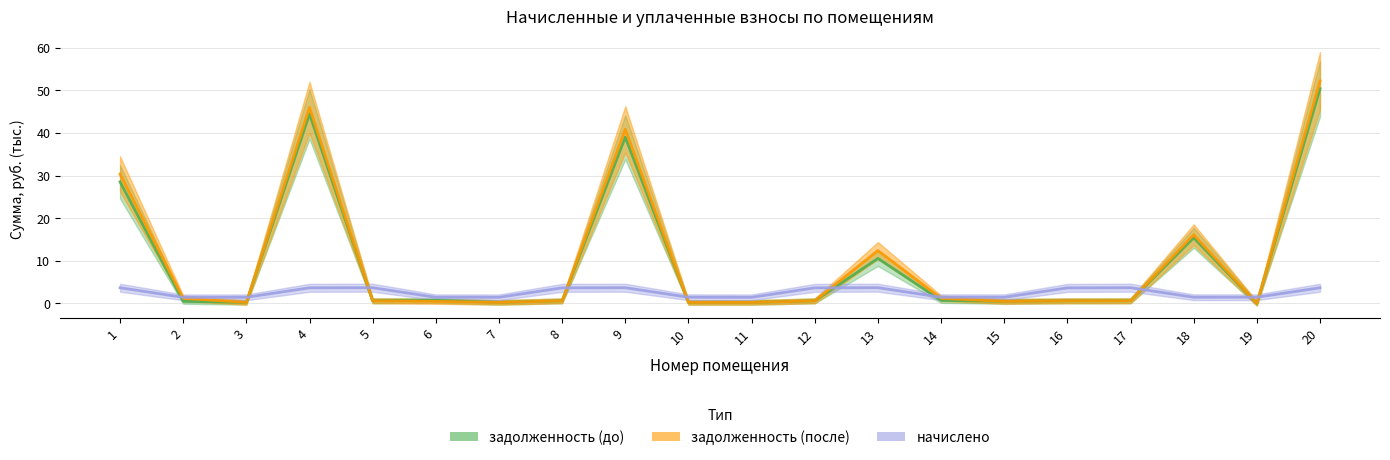

True or false: начислено and задолженность (после) intersect in this chart.

True